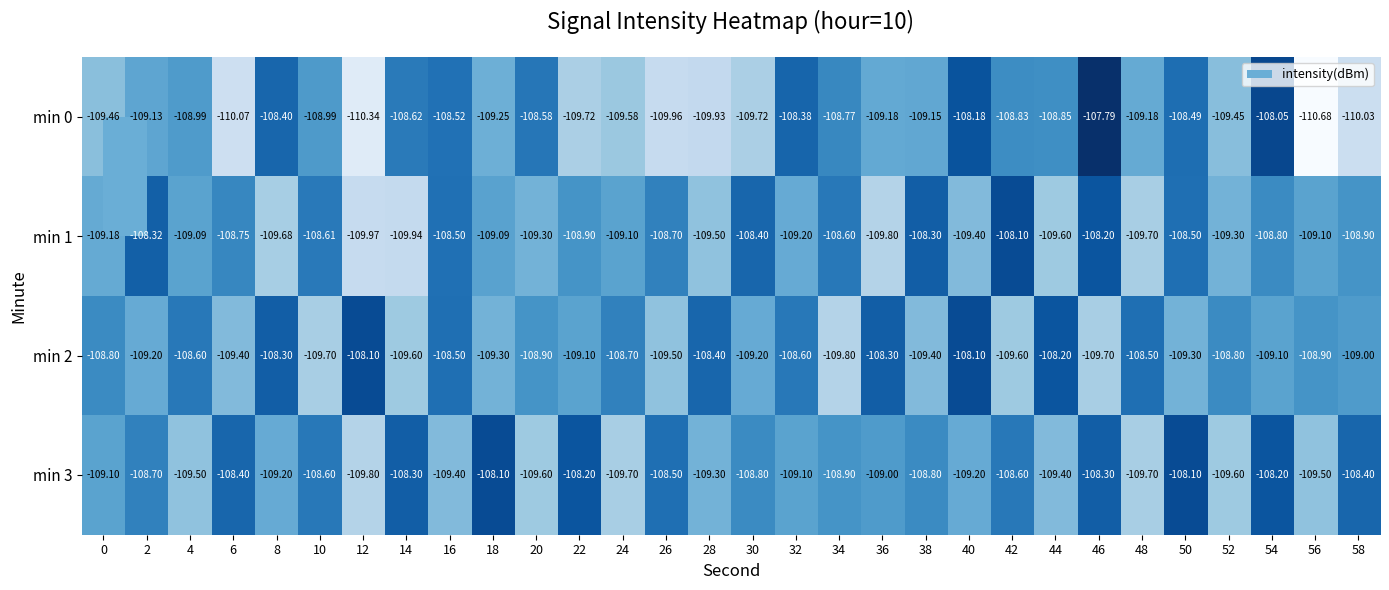

Count the number of categories in the chart.

30